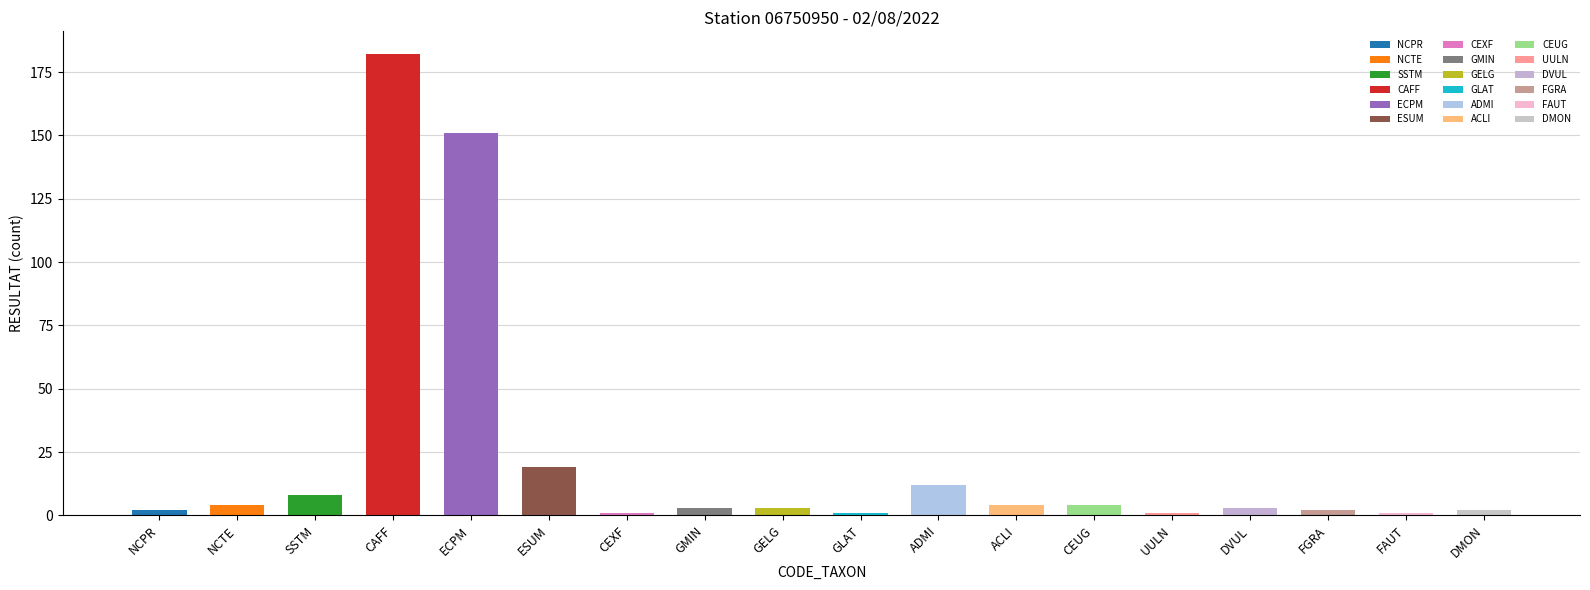

Reading left to right, list all the values displayed in this chart.

NCPR=2	NCTE=4	SSTM=8	CAFF=182	ECPM=151	ESUM=19	CEXF=1	GMIN=3	GELG=3	GLAT=1	ADMI=12	ACLI=4	CEUG=4	UULN=1	DVUL=3	FGRA=2	FAUT=1	DMON=2